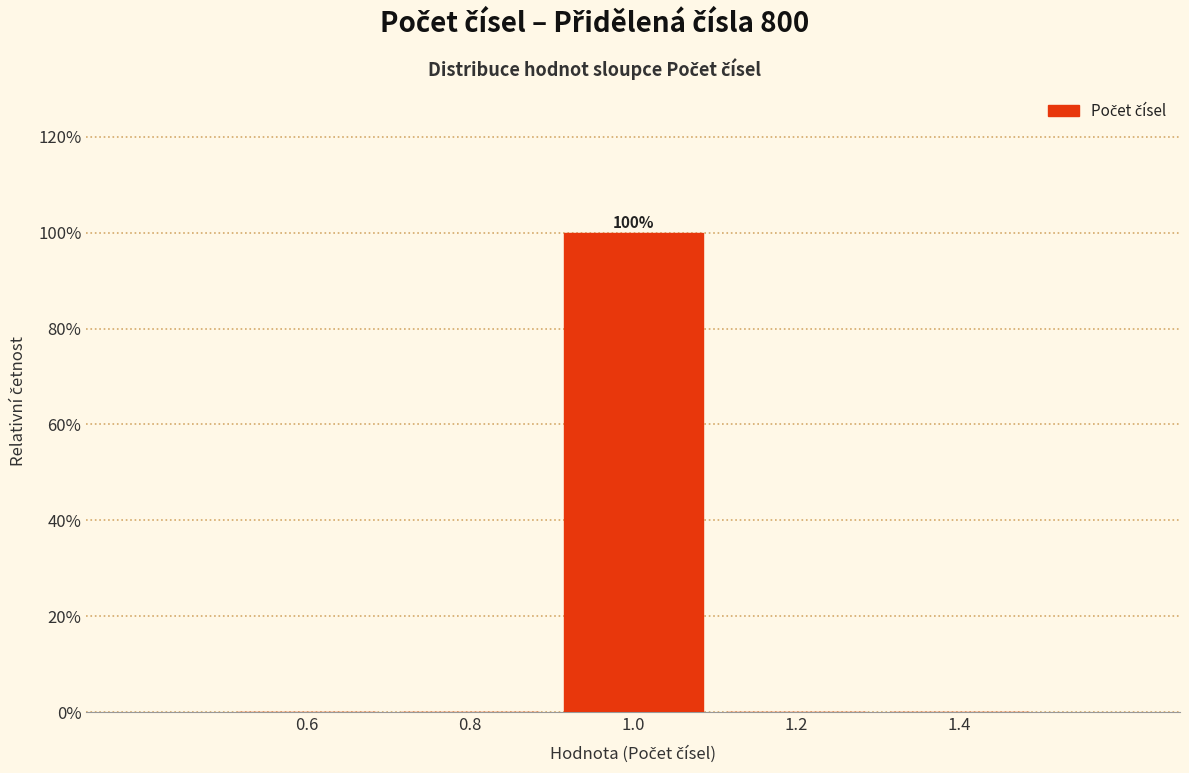

Which range on the x-axis has the tallest bar?

0.9 to 1.1